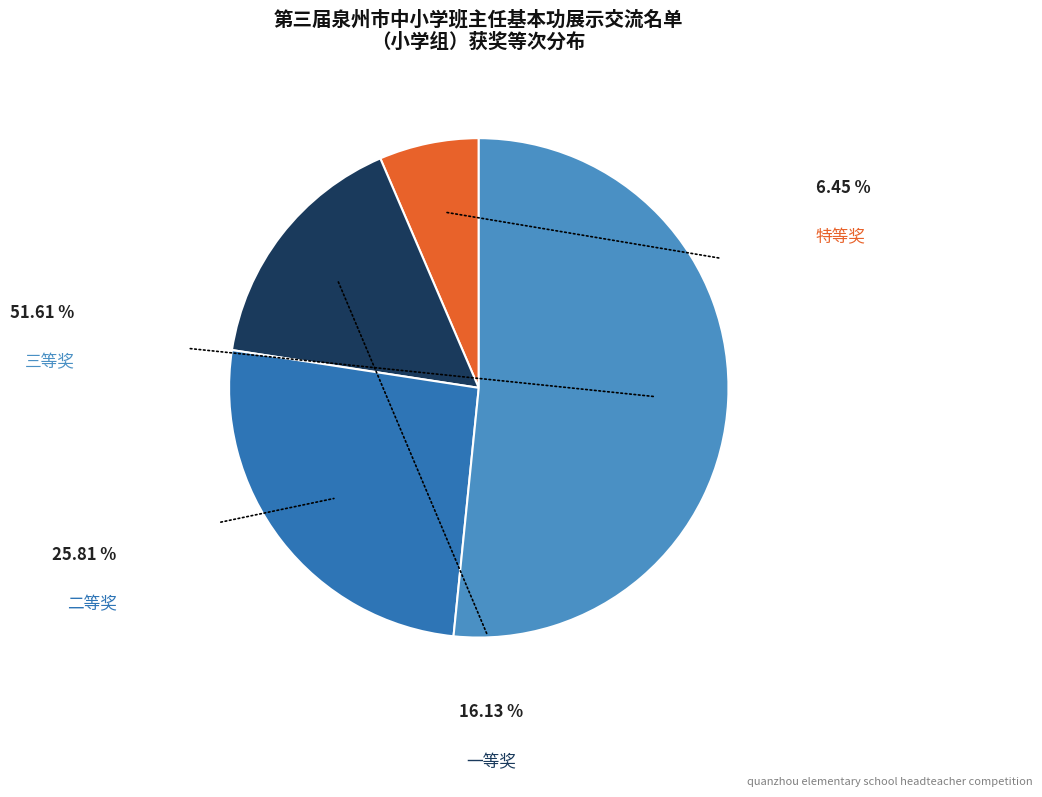

What percentage do 二等奖 and 特等奖 together represent?

32.3%